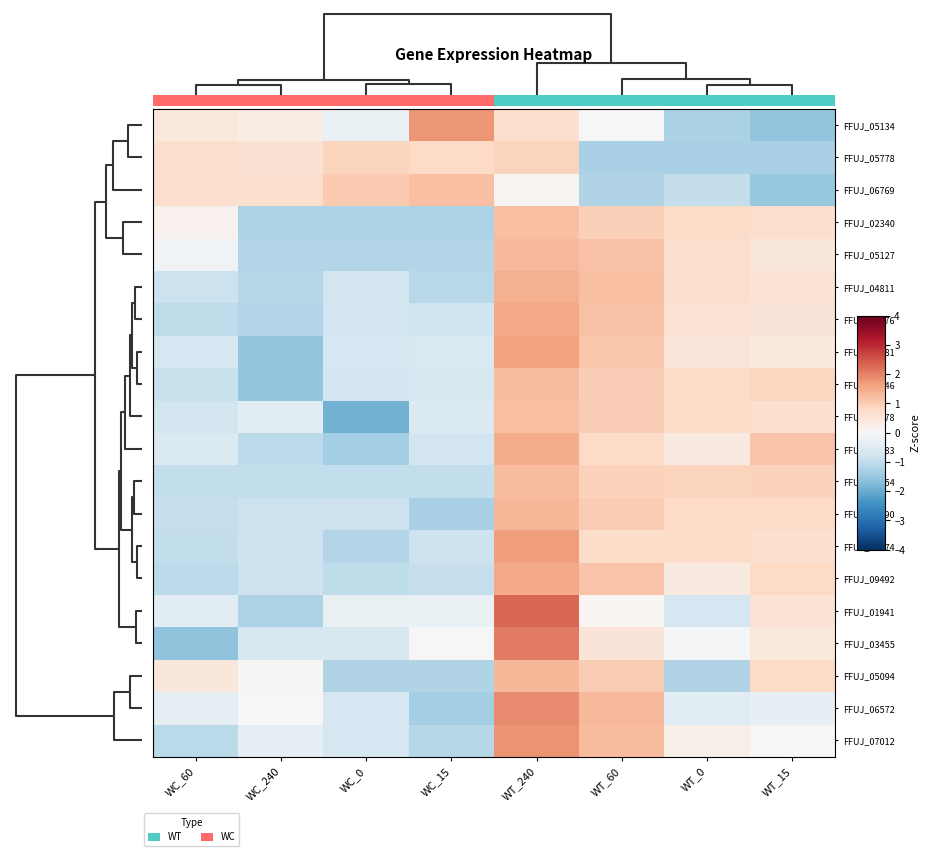

List the series in order of their peak value, highest first.

FFUJ_01941, FFUJ_03455, FFUJ_06572, FFUJ_07012, FFUJ_05134, FFUJ_09374, FFUJ_00481, FFUJ_07776, FFUJ_09492, FFUJ_09183, FFUJ_04811, FFUJ_07490, FFUJ_05094, FFUJ_05127, FFUJ_03646, FFUJ_07054, FFUJ_01678, FFUJ_02340, FFUJ_06769, FFUJ_05778